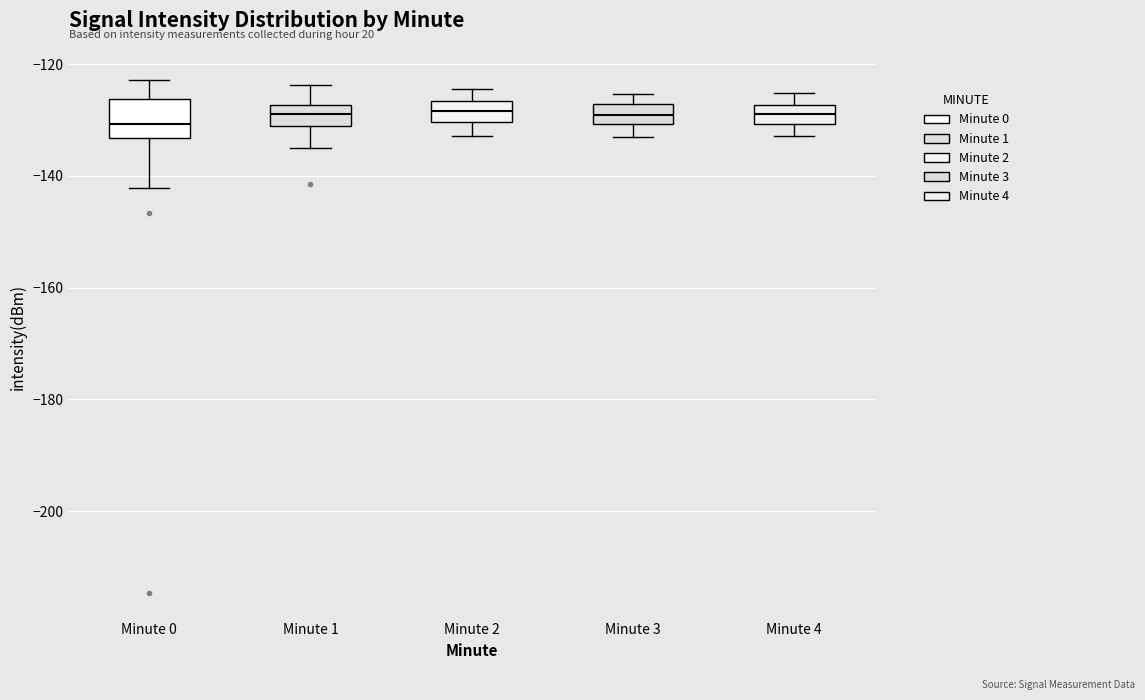

Which box is the tallest, from its lower edge to its upper edge?

Minute 0